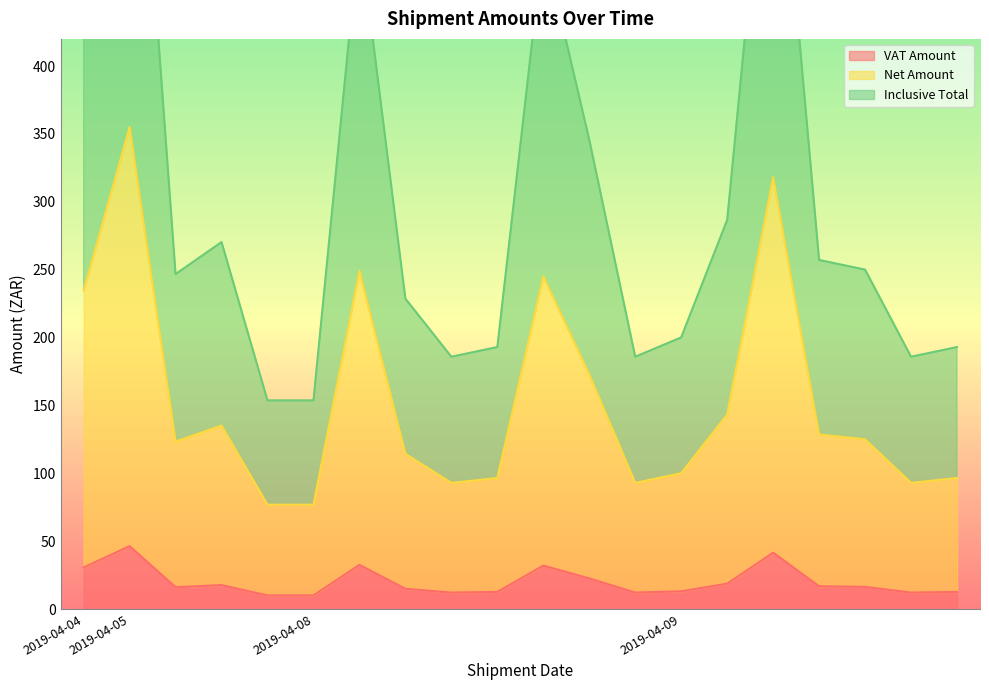

What are all the series names shown in the legend?

VAT Amount, Net Amount, Inclusive Total